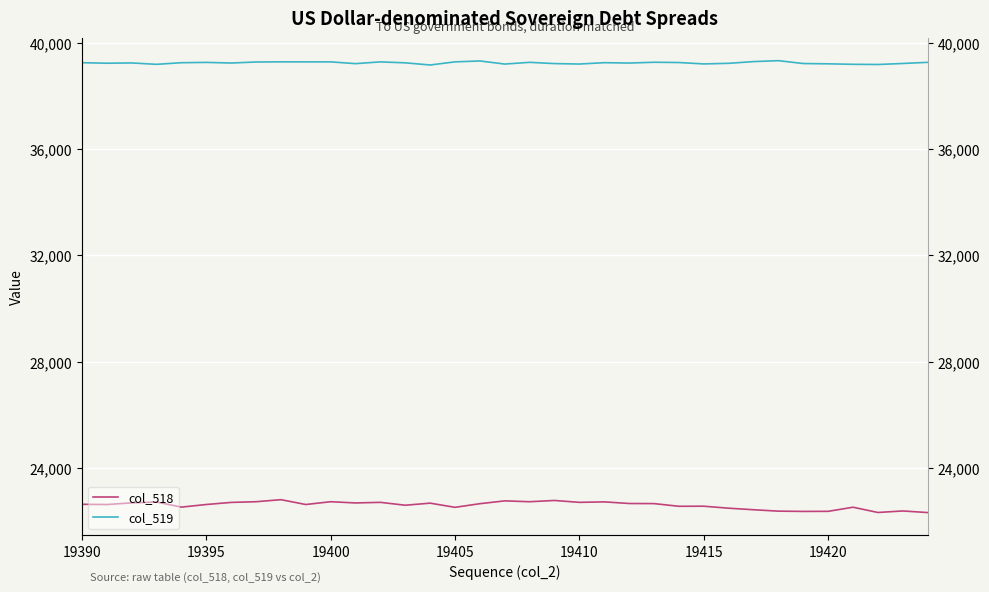

What is the average value of the col_519 series?

39244